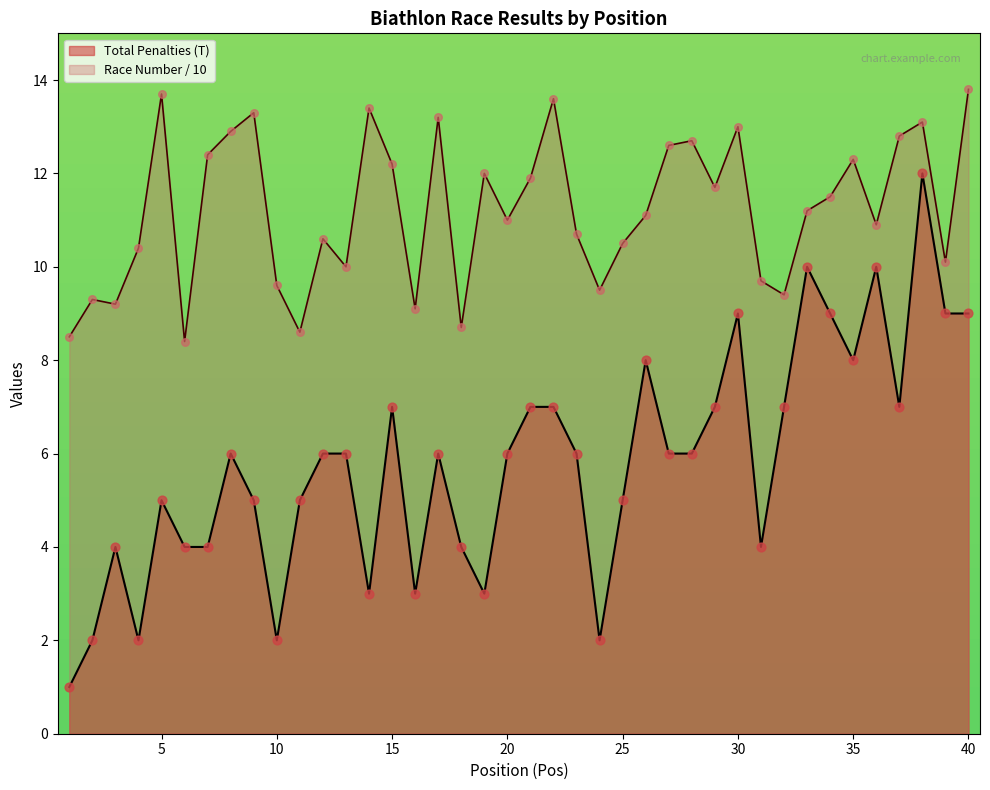

Is the value of Total Penalties (T) at 7 greater than the value of Race Number (#) at 27?

No